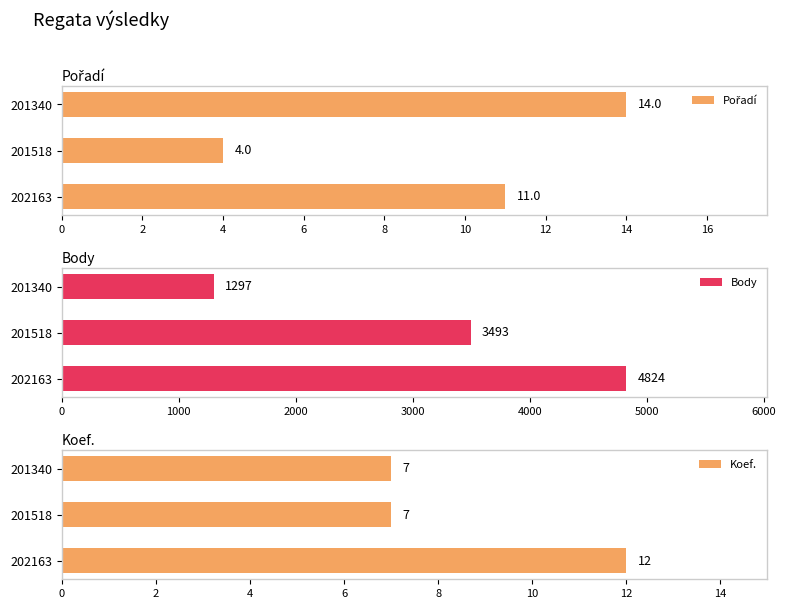

What is the sum of the Body values at 201518 and 202163?

8317